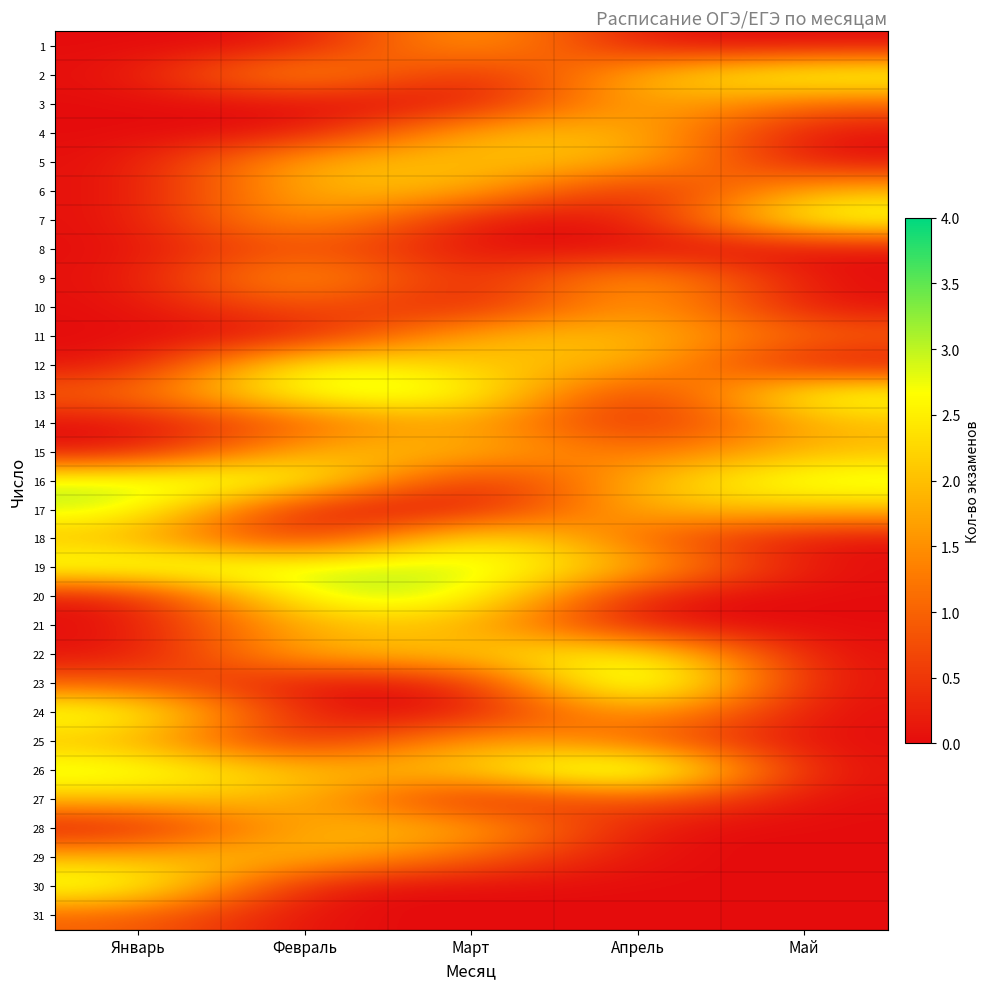

Reading right to left, list all the values displayed in this chart.

1: Май=0	Апрель=0	Март=2	Февраль=0	Январь=0
2: Май=3	Апрель=2	Март=0	Февраль=2	Январь=0
3: Май=1	Апрель=2	Март=0	Февраль=0	Январь=0
4: Май=0	Апрель=2	Март=2	Февраль=0	Январь=0
5: Май=0	Апрель=2	Март=2	Февраль=2	Январь=0
6: Май=2	Апрель=0	Март=2	Февраль=2	Январь=0
7: Май=3	Апрель=0	Март=0	Февраль=2	Январь=0
8: Май=0	Апрель=0	Март=0	Февраль=1	Январь=0
9: Май=0	Апрель=2	Март=0	Февраль=2	Январь=0
10: Май=0	Апрель=2	Март=0	Февраль=1	Январь=0
11: Май=1	Апрель=2	Март=2	Февраль=0	Январь=0
12: Май=0	Апрель=2	Март=2	Февраль=3	Январь=0
13: Май=3	Апрель=0	Март=3	Февраль=3	Январь=1
14: Май=2	Апрель=0	Март=2	Февраль=1	Январь=0
15: Май=2	Апрель=1	Март=2	Февраль=2	Январь=0
16: Май=3	Апрель=2	Март=0	Февраль=3	Январь=3
17: Май=2	Апрель=2	Март=0	Февраль=0	Январь=3
18: Май=0	Апрель=1	Март=3	Февраль=0	Январь=2
19: Май=0	Апрель=2	Март=3	Февраль=3	Январь=3
20: Май=0	Апрель=0	Март=3	Февраль=3	Январь=0
21: Май=0	Апрель=0	Март=2	Февраль=2	Январь=0
22: Май=0	Апрель=3	Март=2	Февраль=2	Январь=0
23: Май=0	Апрель=4	Март=0	Февраль=0	Январь=1
24: Май=0	Апрель=2	Март=0	Февраль=0	Январь=3
25: Май=0	Апрель=1	Март=2	Февраль=0	Январь=2
26: Май=0	Апрель=4	Март=2	Февраль=2	Январь=3
27: Май=0	Апрель=1	Март=0	Февраль=2	Январь=2
28: Май=0	Апрель=0	Март=2	Февраль=2	Январь=0
29: Май=0	Апрель=0	Март=1	Февраль=2	Январь=2
30: Май=0	Апрель=0	Март=0	Февраль=0	Январь=3
31: Май=0	Апрель=0	Март=0	Февраль=0	Январь=1